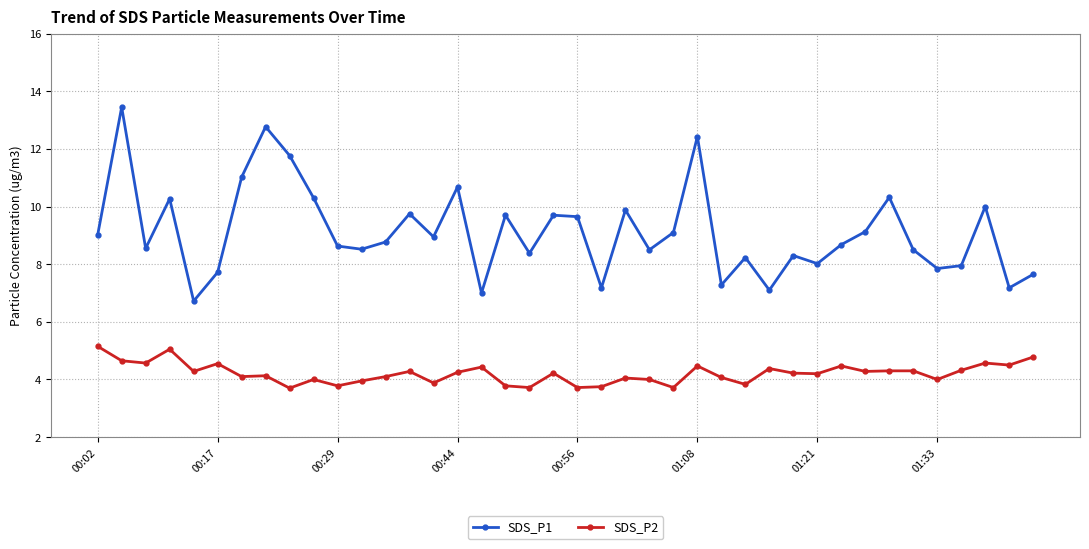

What is the average value of the SDS_P2 series?

4.2